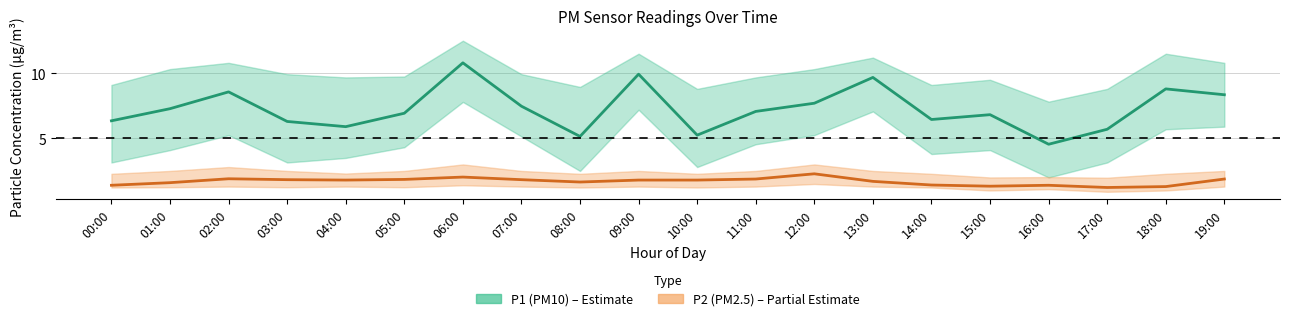

True or false: P1 (PM10) and P2 (PM2.5) cross at least once.

False